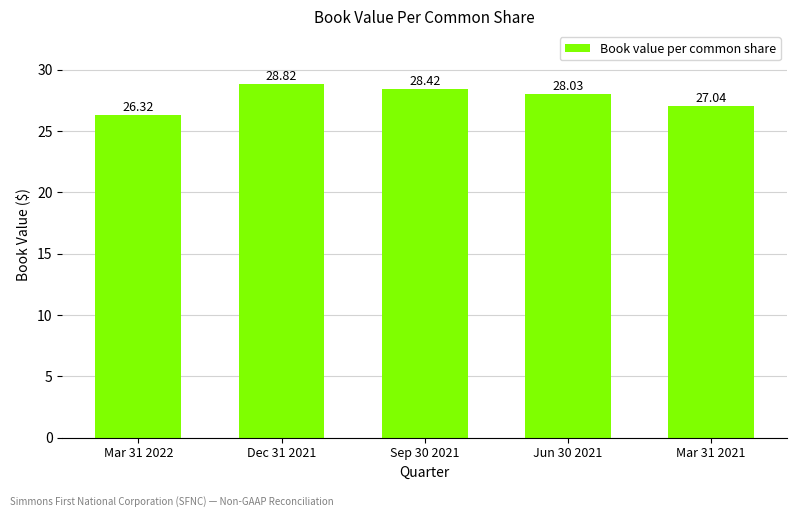

What is the value of the 2nd bar from the left?

28.8